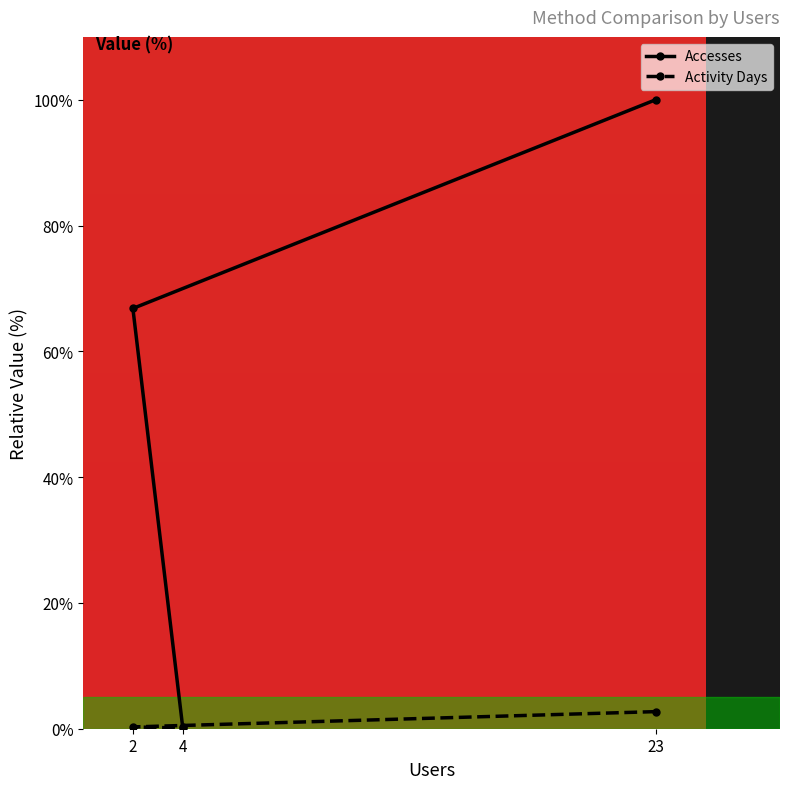

Rank the series by their maximum value, from lowest to highest.

Activity Days, Accesses